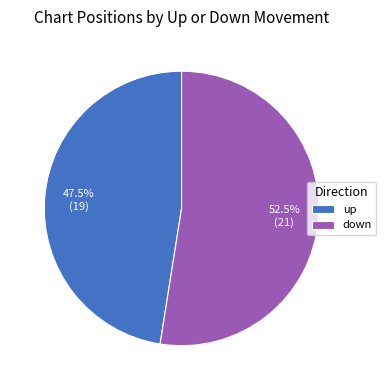

How many slices are in this pie chart?

2